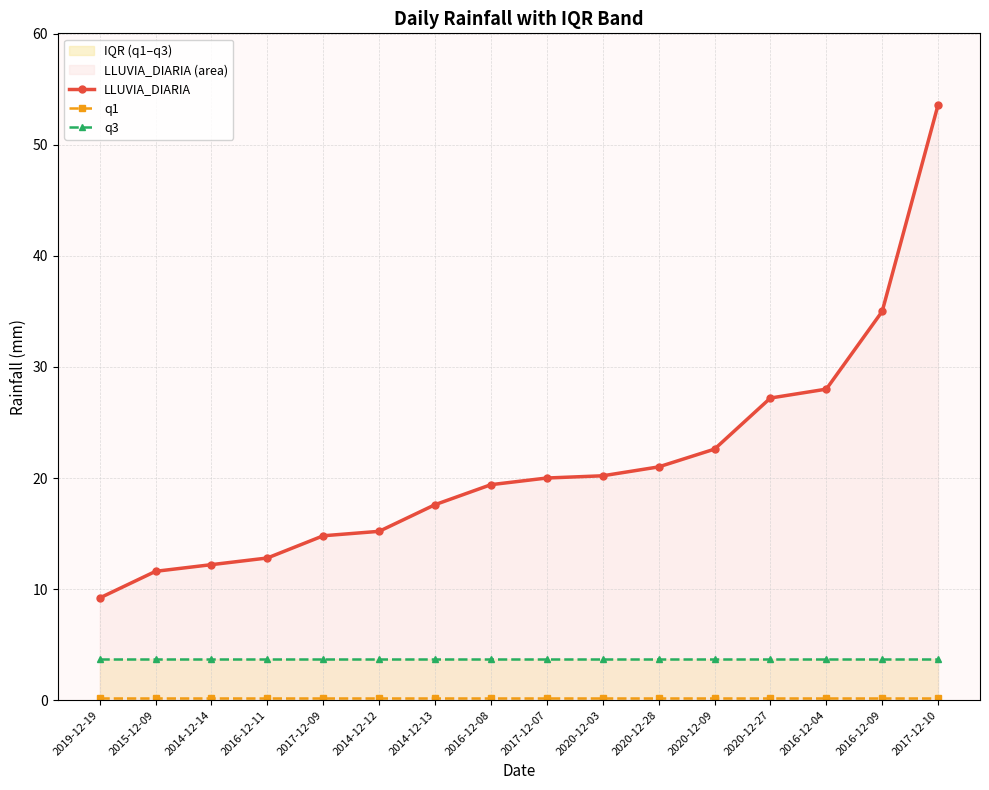

True or false: LLUVIA_DIARIA and q3 intersect in this chart.

False